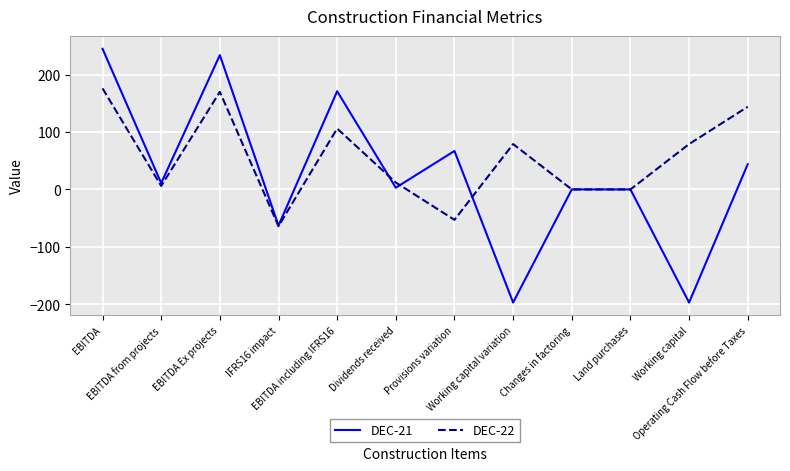

At which label does DEC-22 first exceed 79?

EBITDA